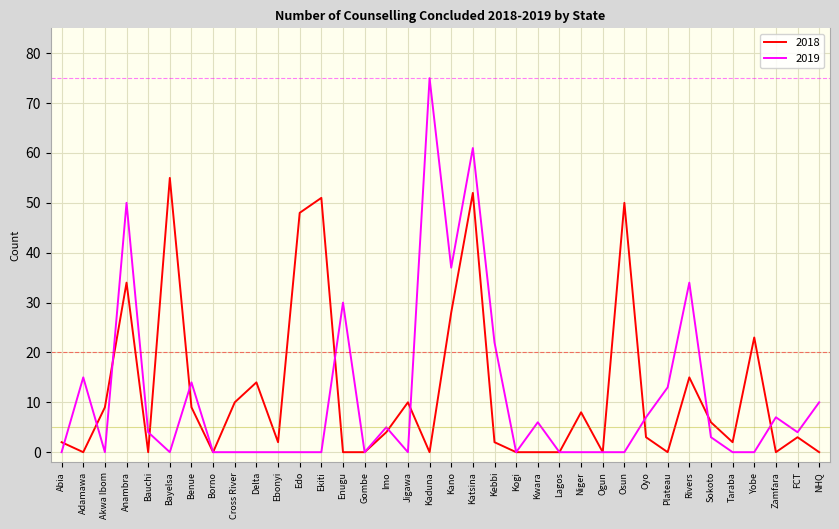

In 2019, how many points are higher than both neighbors (excluding endpoints)?

10